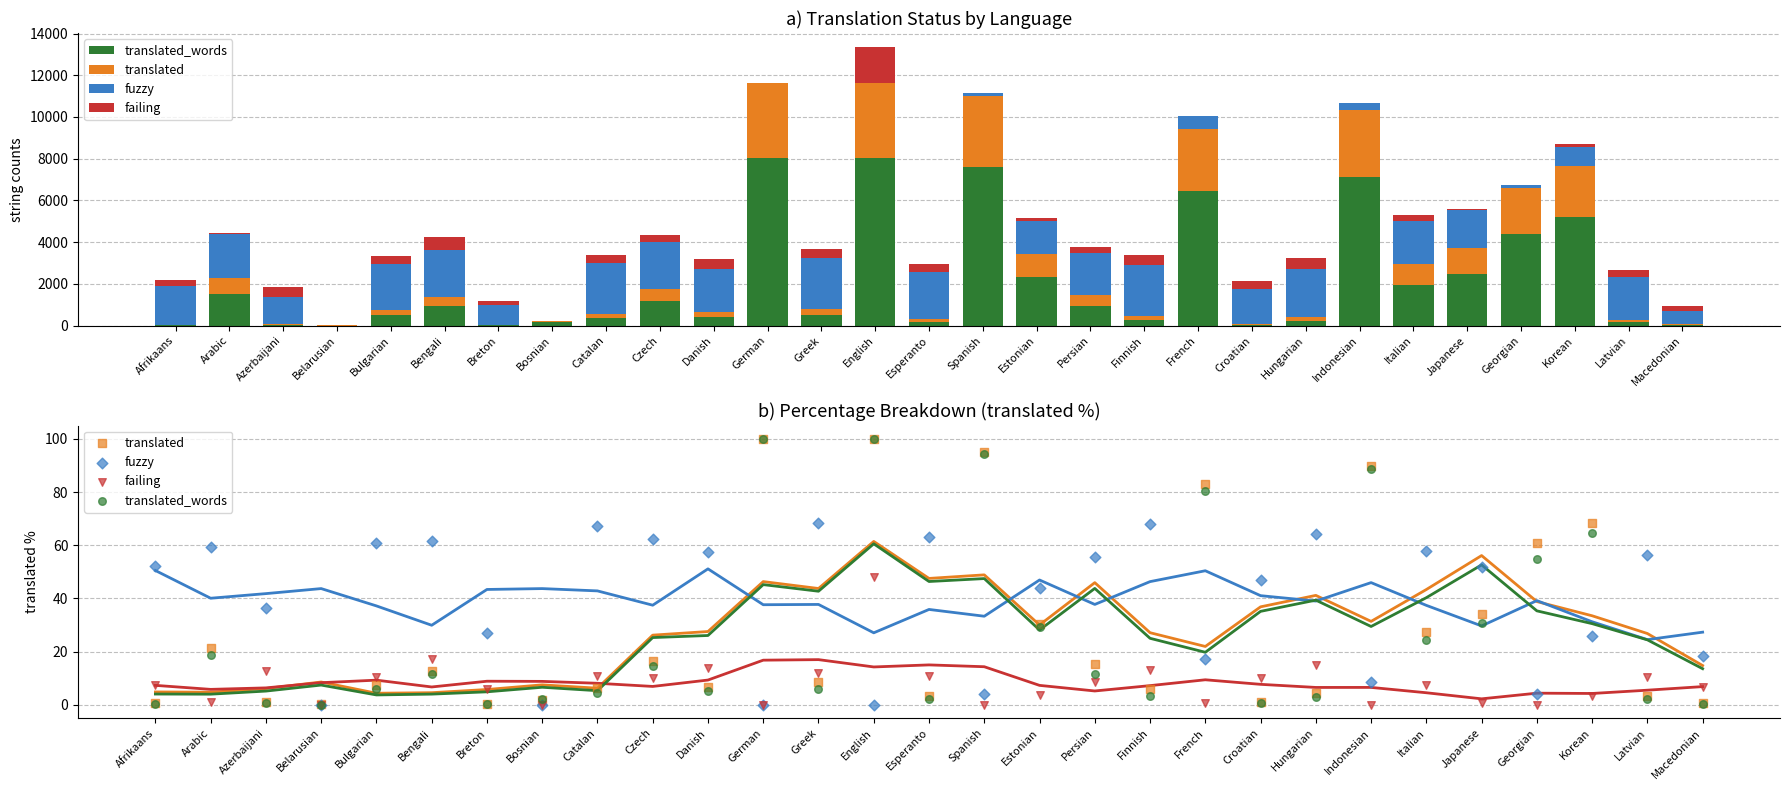

Is the value of fuzzy at Hungarian greater than the value of translated_words at Japanese?

Yes